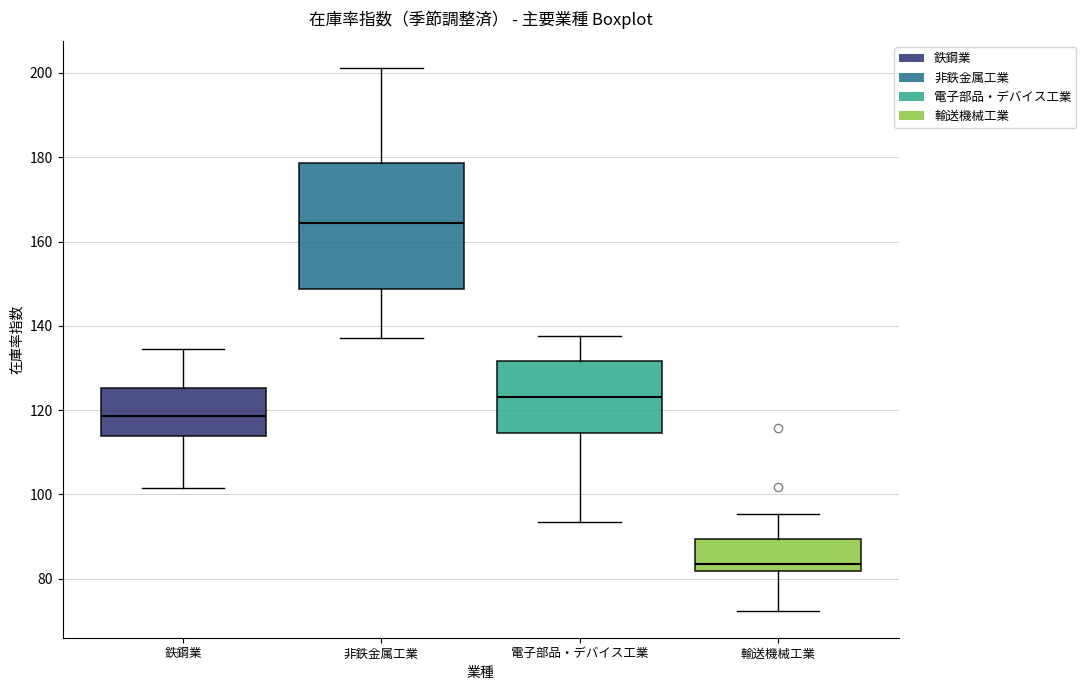

Where does the lower whisker of the box for 輸送機械工業 end on the y-axis? The values are not printed on the chart, so give them approximately, as read against the axis.

72